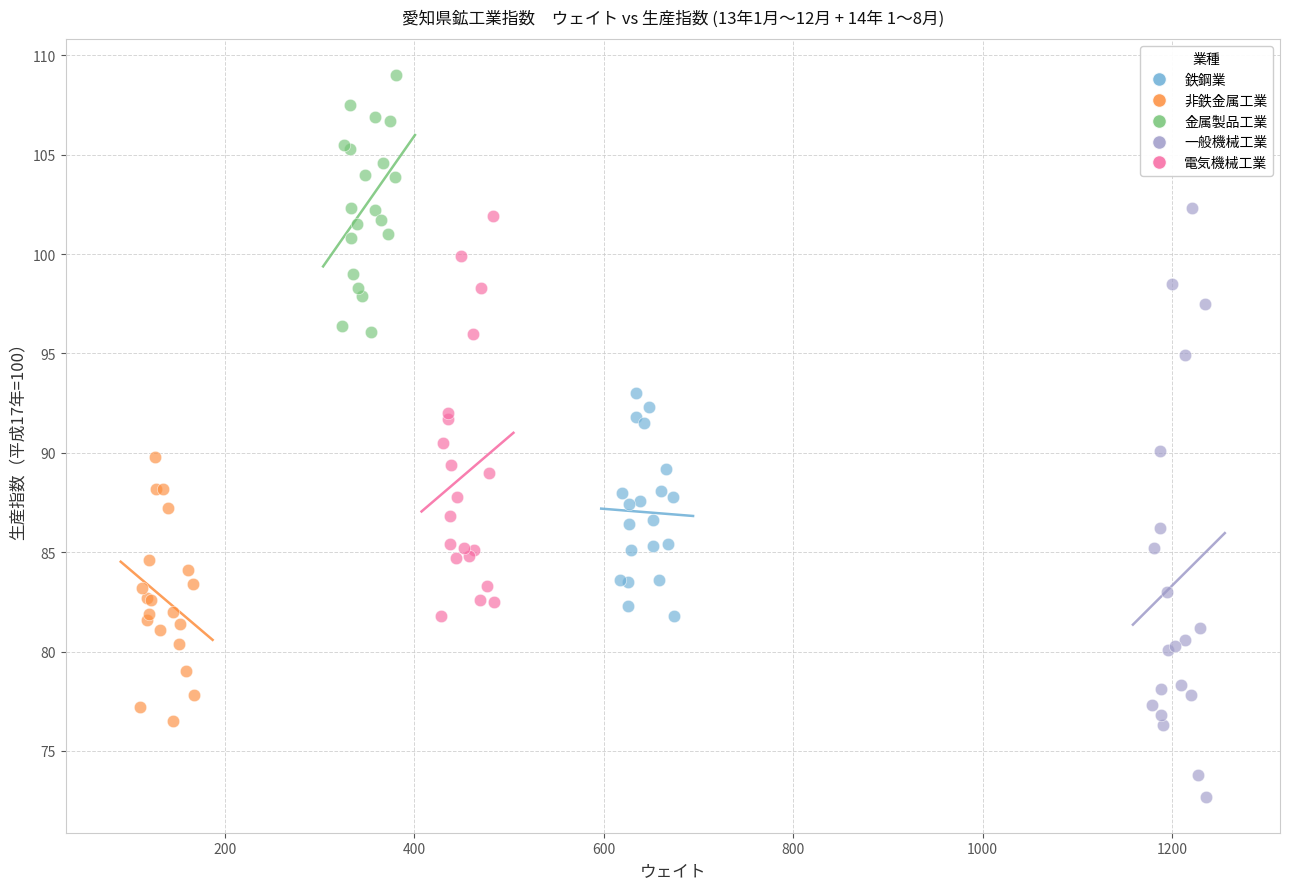

Which series has the widest spread of Y values?

一般機械工業